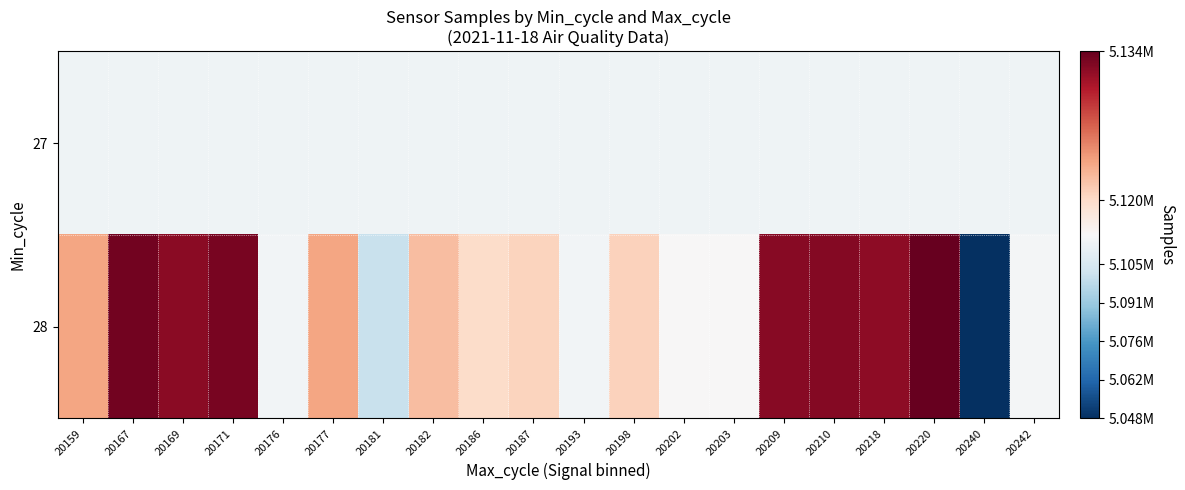

What is the minimum value shown in the chart?

5047583